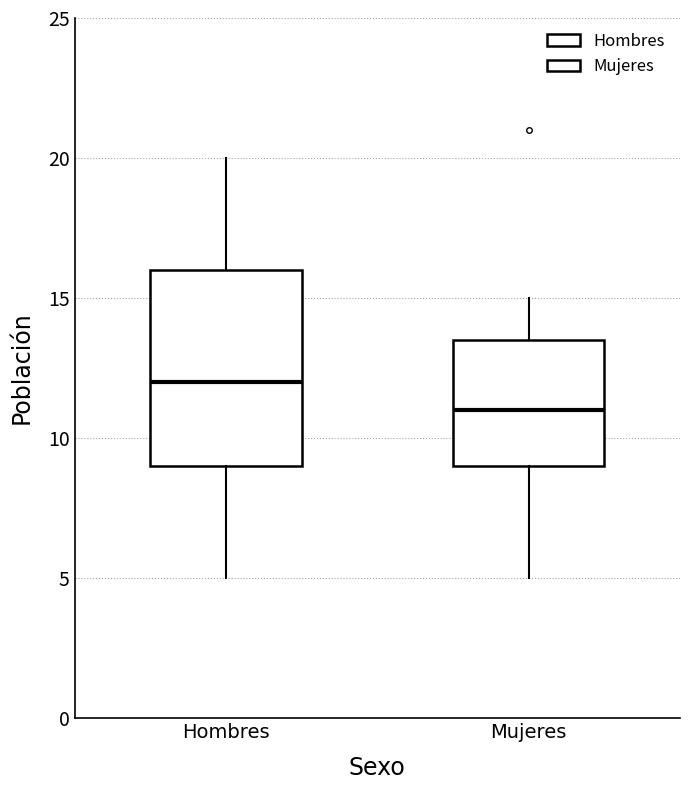

Reading left to right, transcribe this box plot: for each box, give where its median line is, the range the box spans, and where its two whiskers end, as read against the y-axis. The values are not printed on the chart, so give them approximately, as read against the axis.

Hombres: median 12.0, box 9.0 to 16.0, whiskers 5.0 to 20.0
Mujeres: median 11.0, box 9.0 to 13.5, whiskers 5.0 to 15.0